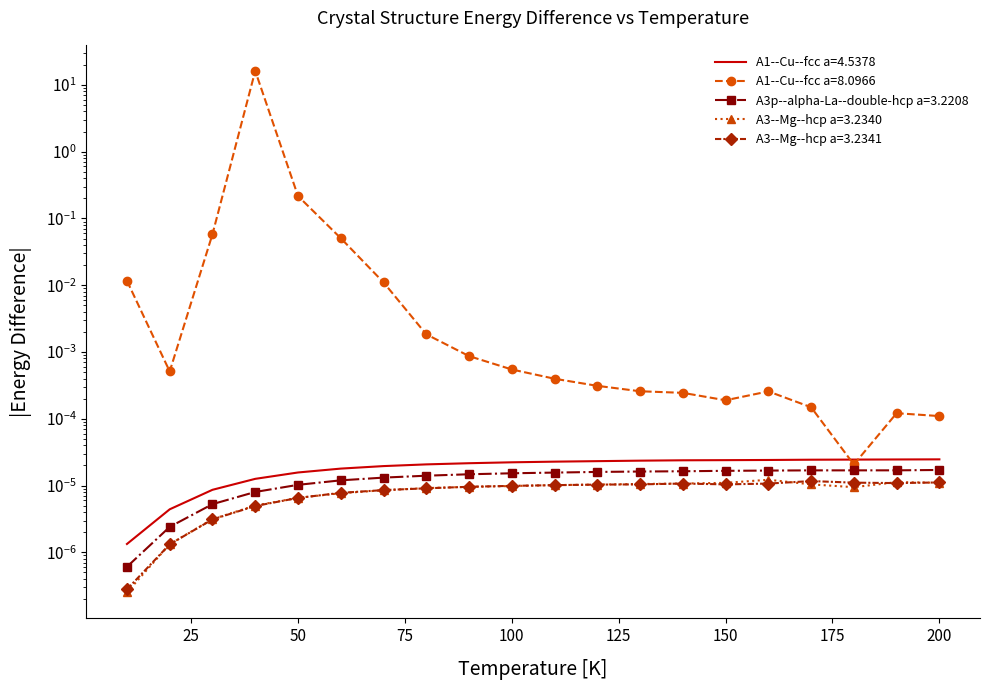

Reading left to right, list all the values displayed in this chart.

A1--Cu--fcc a=4.5378: 0.0	0.0	0.0	0.0	0.0	0.0	0.0	0.0	0.0	0.0	0.0	0.0	0.0	0.0	0.0	0.0	0.0	0.0	0.0	0.0
A1--Cu--fcc a=8.0966: 0.0	0.0	0.1	16.2	0.2	0.1	0.0	0.0	0.0	0.0	0.0	0.0	0.0	0.0	0.0	0.0	0.0	0.0	0.0	0.0
A3p--alpha-La--double-hcp a=3.2208: 0.0	0.0	0.0	0.0	0.0	0.0	0.0	0.0	0.0	0.0	0.0	0.0	0.0	0.0	0.0	0.0	0.0	0.0	0.0	0.0
A3--Mg--hcp a=3.2340: 0.0	0.0	0.0	0.0	0.0	0.0	0.0	0.0	0.0	0.0	0.0	0.0	0.0	0.0	0.0	0.0	0.0	0.0	0.0	0.0
A3--Mg--hcp a=3.2341: 0.0	0.0	0.0	0.0	0.0	0.0	0.0	0.0	0.0	0.0	0.0	0.0	0.0	0.0	0.0	0.0	0.0	0.0	0.0	0.0